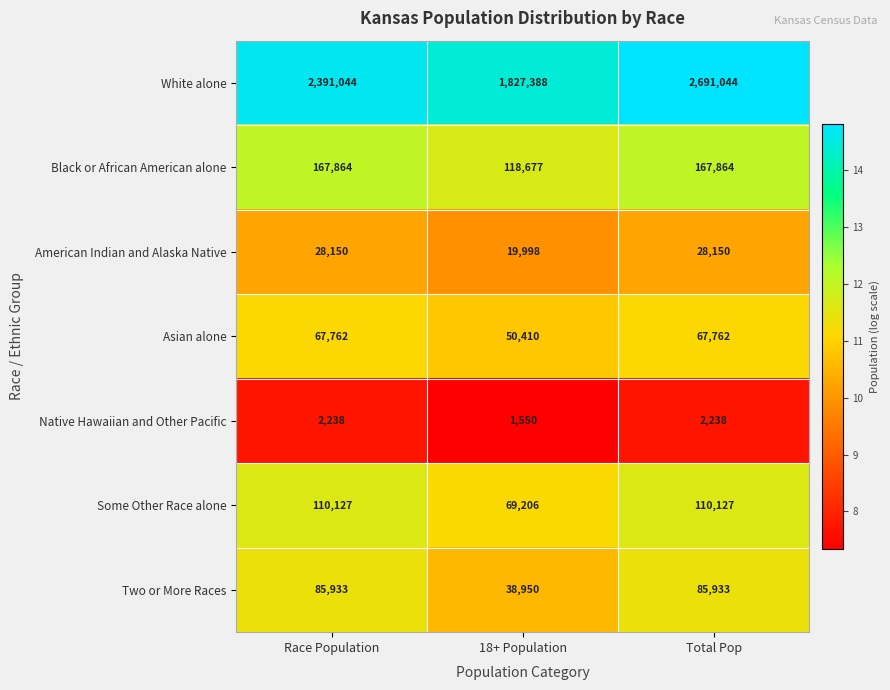

What is the average value of the Native Hawaiian and Other Pacific series?

2009